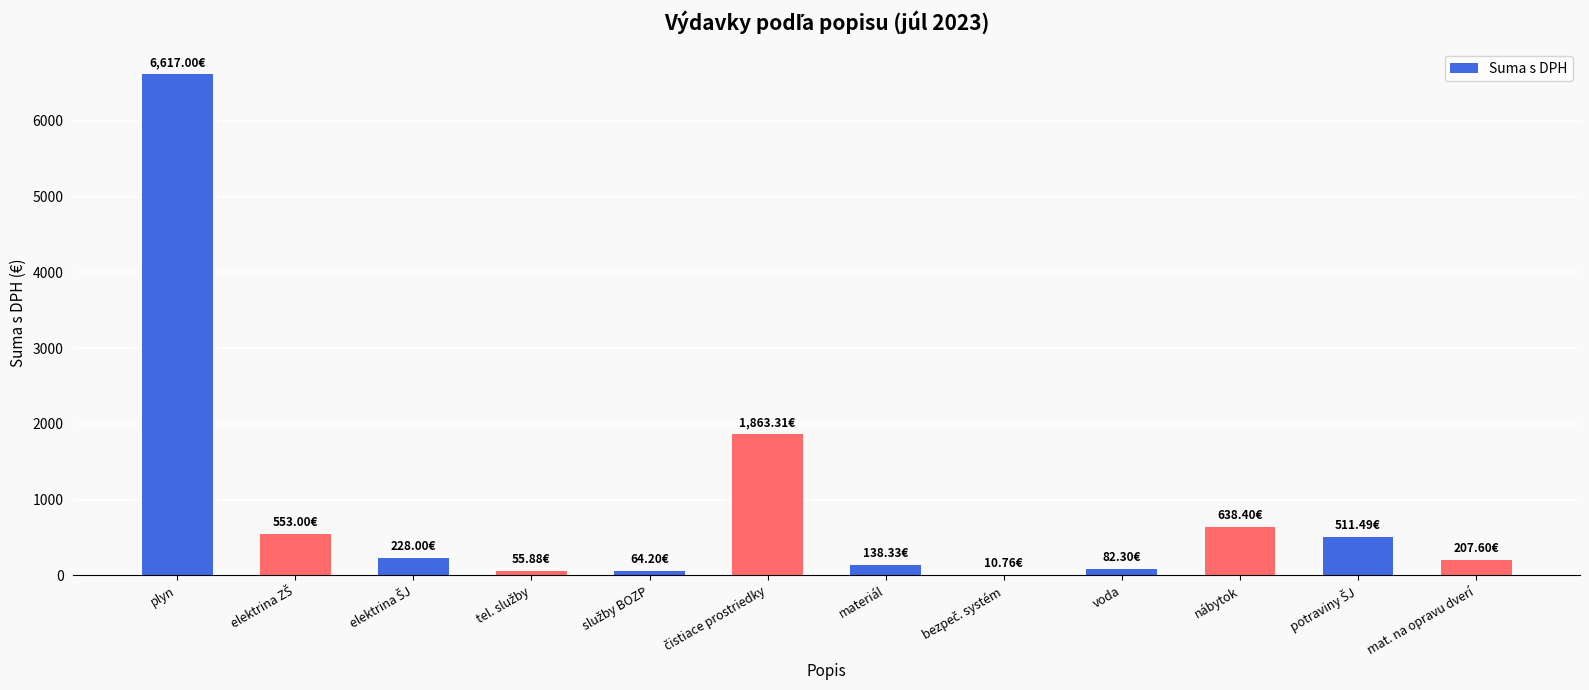

How many series are shown in this chart?

1